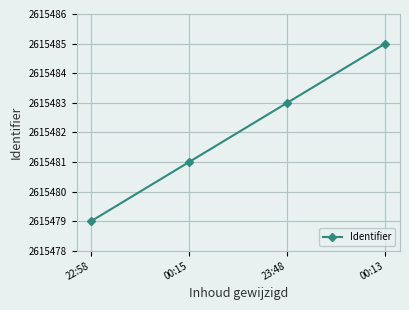

How many lines are shown in the chart?

1